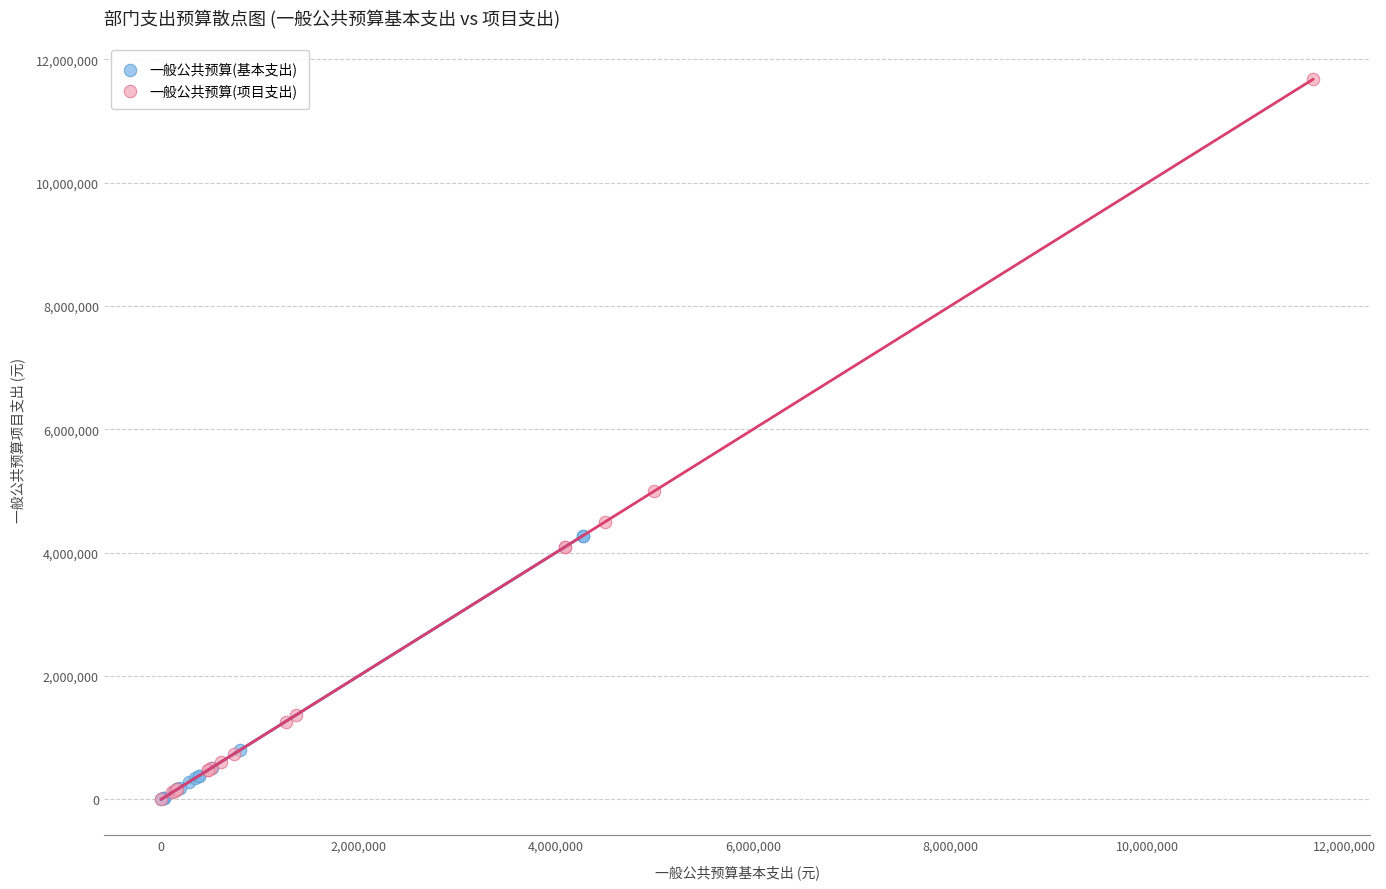

Which series has the largest Y range (max minus min)?

一般公共预算(项目支出)